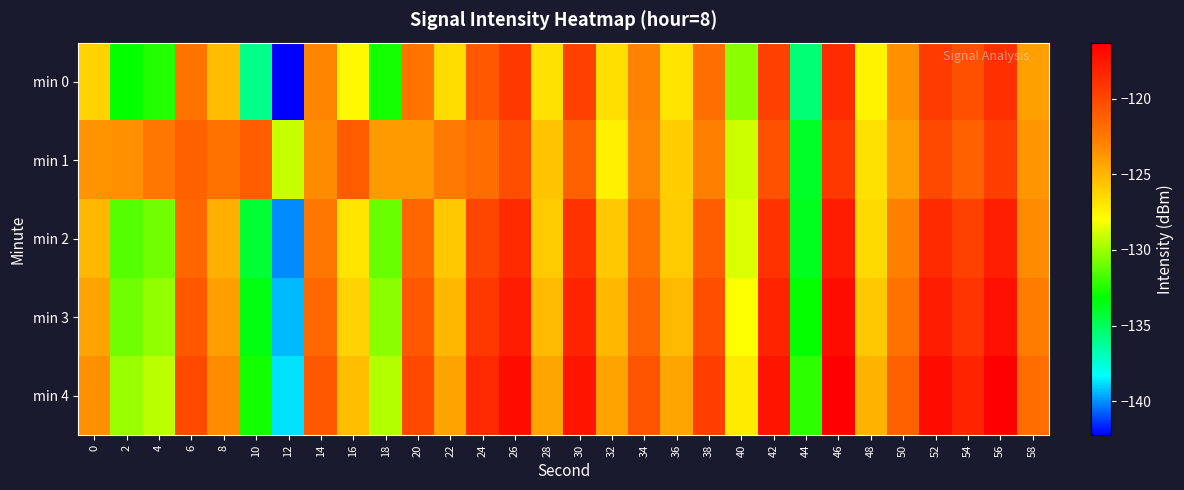

At which category does the chart reach its peak across all series?

46